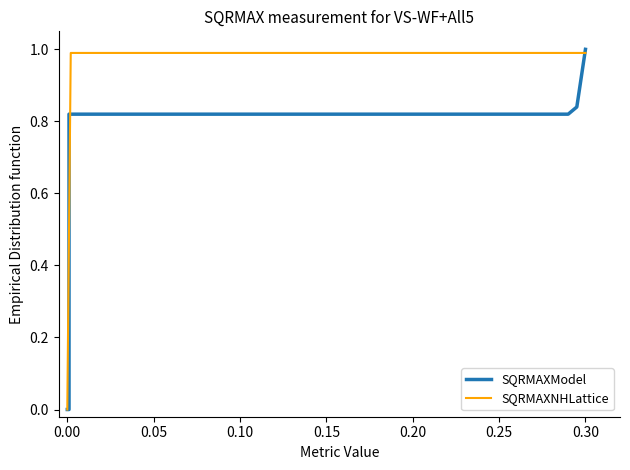

What is the average value of the SQRMAXModel series?

0.7